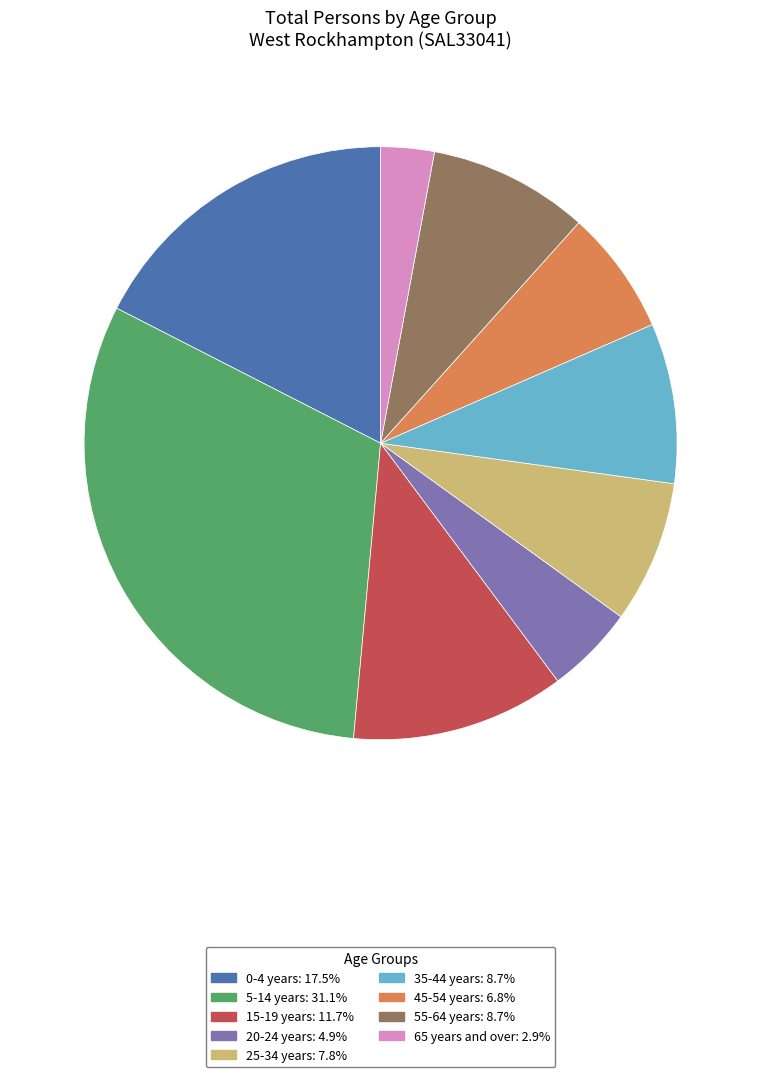

Is there a majority slice in this chart?

No